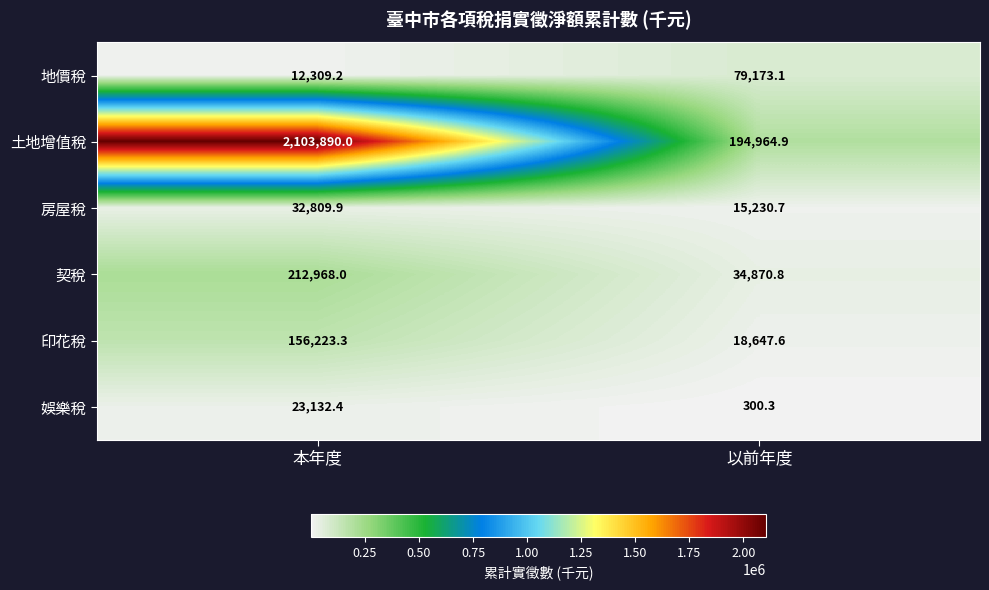

The 土地增值稅 series shows 302674.5 at 以前年度. True or false?

False